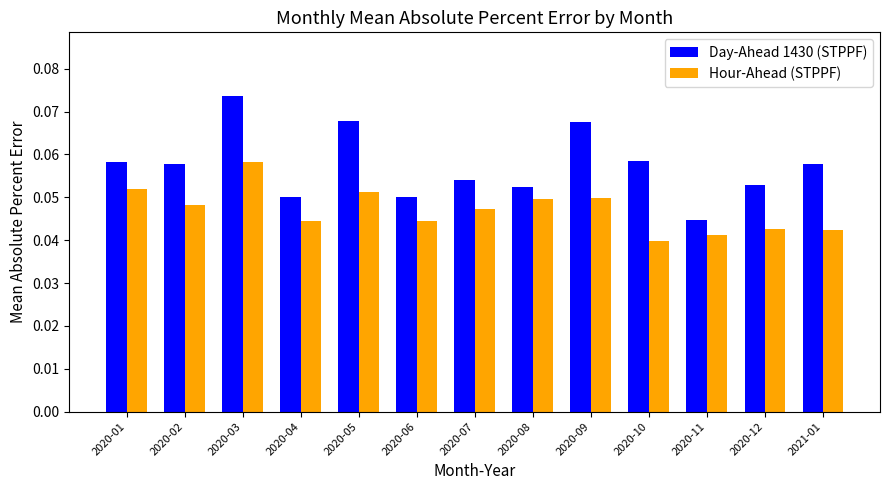

At which label is Hour-Ahead (STPPF) closest to 0?

2020-10